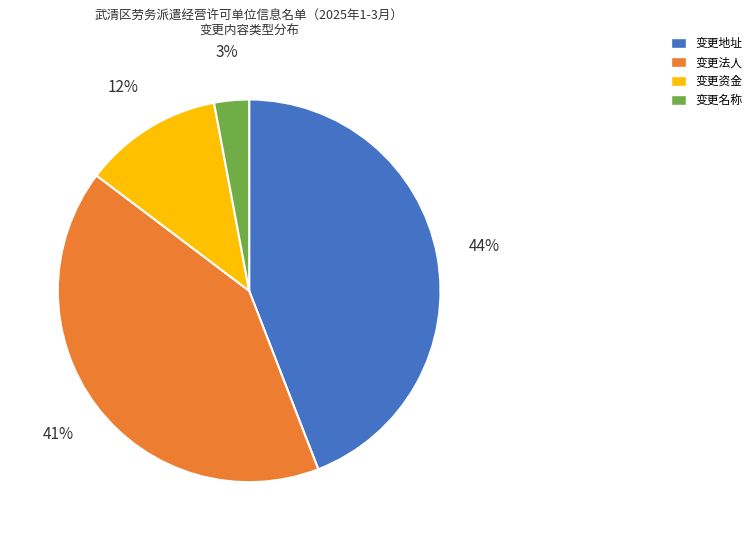

What is the ratio of the value at 变更地址 to the value at 变更法人?

1.1